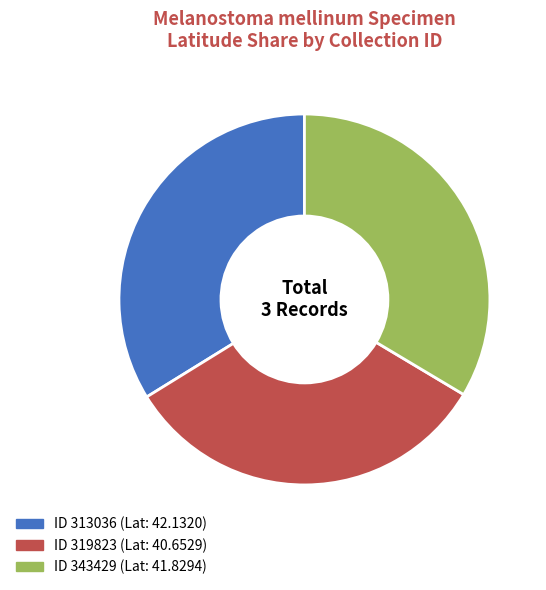

Is there any slice that represents more than half of the pie?

No